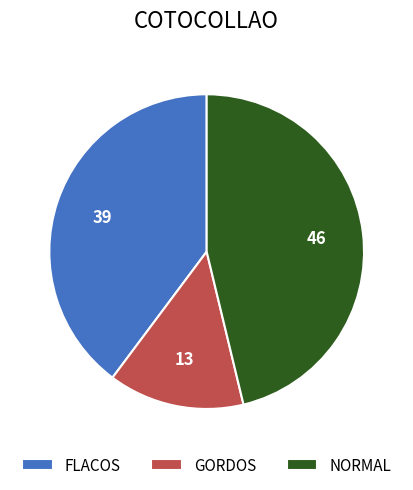

How many slices are in this pie chart?

3